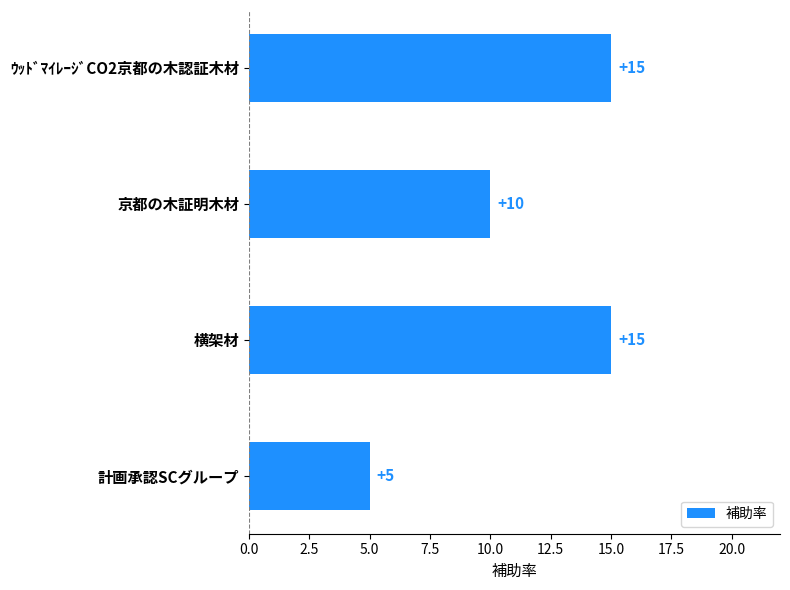

True or false: the data shows 15 at 横架材.

True